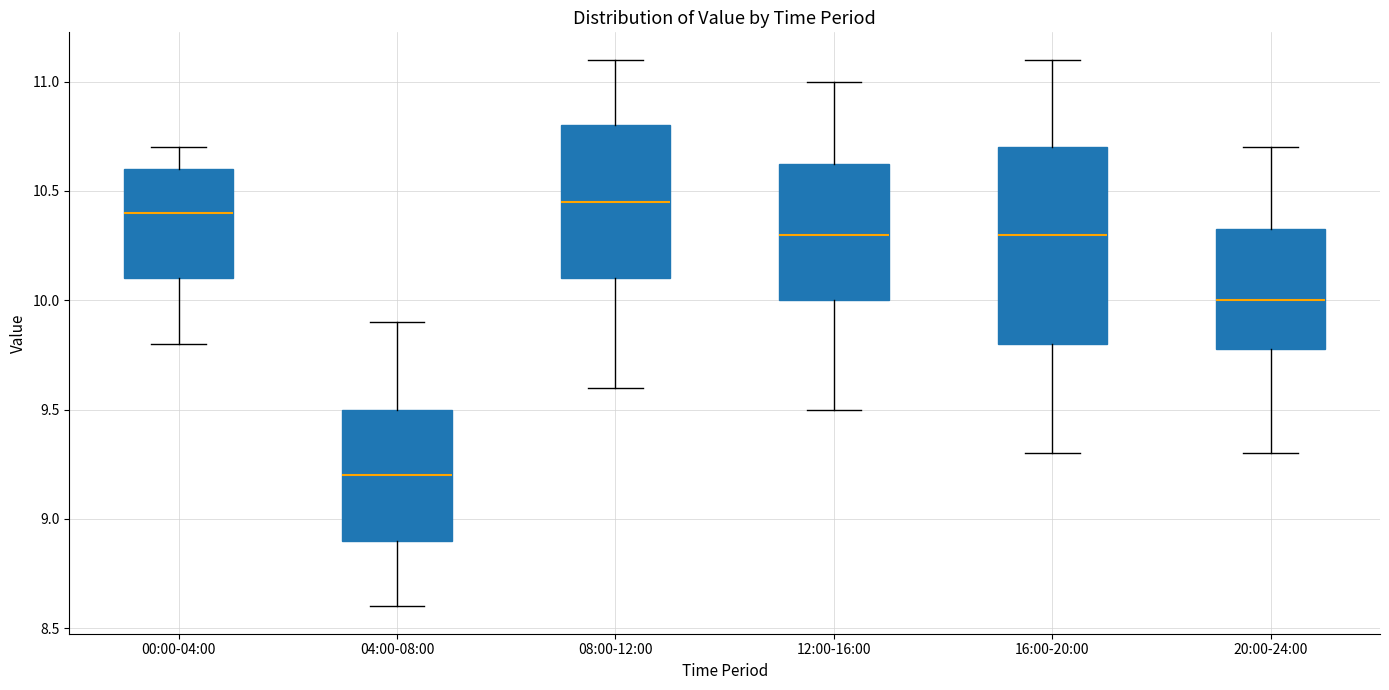

Reading left to right, read every box against the y-axis: the position of its median line, the range the box covers, and the ends of its whiskers. The values are not printed on the chart, so give them approximately, as read against the axis.

00:00-04:00: median 10.40, box 10.10 to 10.60, whiskers 9.80 to 10.70
04:00-08:00: median 9.20, box 8.90 to 9.50, whiskers 8.60 to 9.90
08:00-12:00: median 10.45, box 10.10 to 10.80, whiskers 9.60 to 11.10
12:00-16:00: median 10.30, box 10.00 to 10.65, whiskers 9.50 to 11.00
16:00-20:00: median 10.30, box 9.80 to 10.70, whiskers 9.30 to 11.10
20:00-24:00: median 10.00, box 9.80 to 10.35, whiskers 9.30 to 10.70